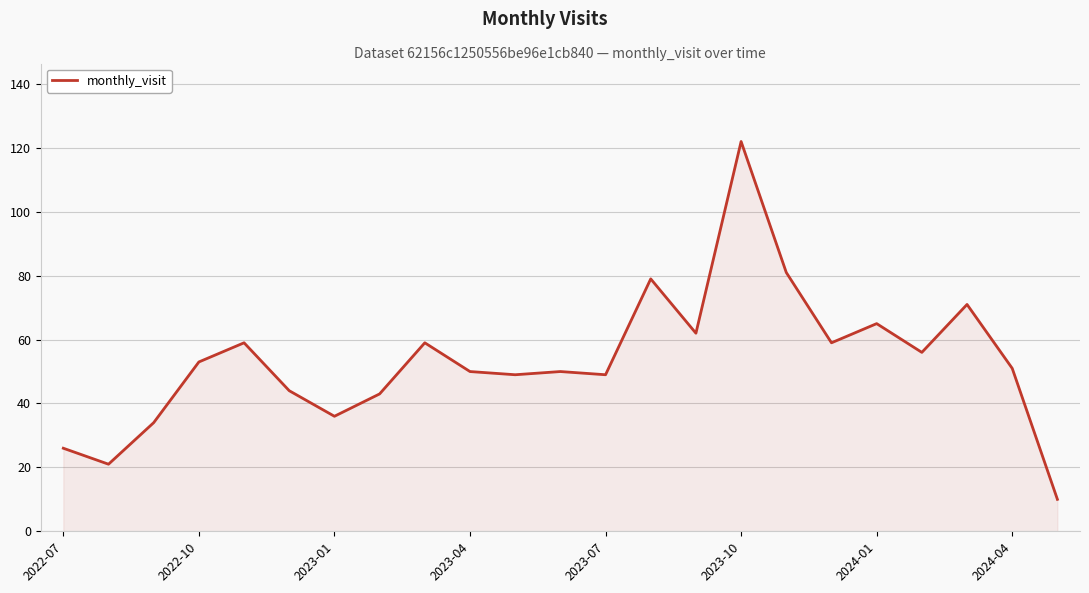

What is the smallest value displayed?

10